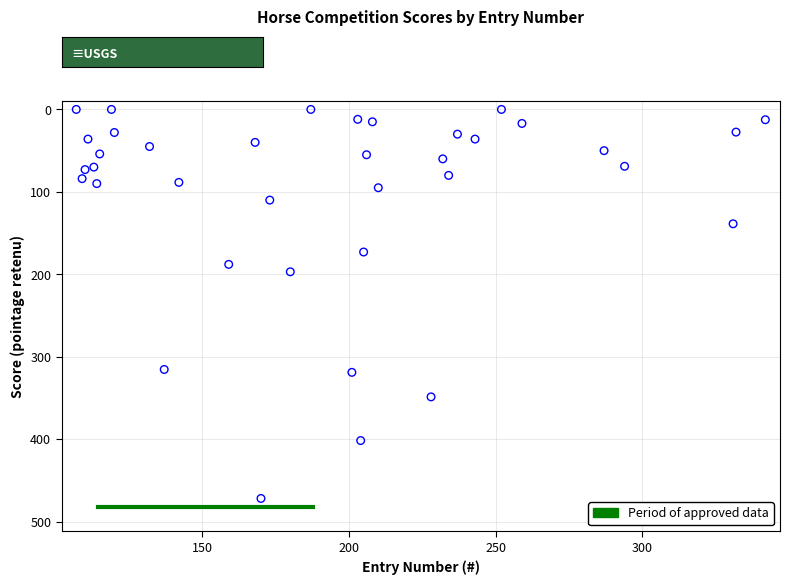

What Y value in the scatter plot is closest to 236?

197.0